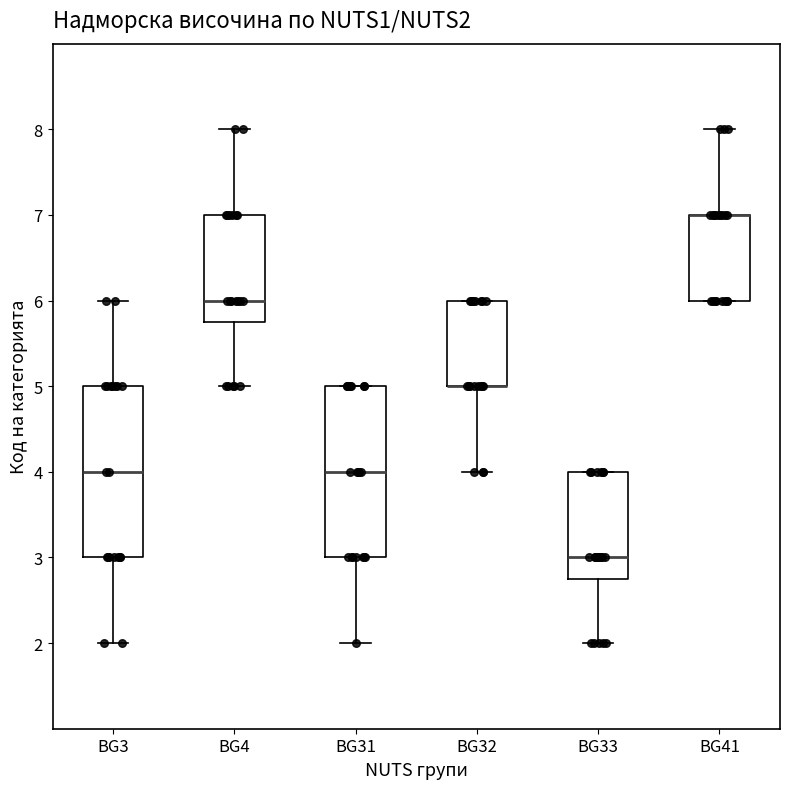

Where is the upper edge of the box for BG3 on the y-axis? The values are not printed on the chart, so give them approximately, as read against the axis.

5.0